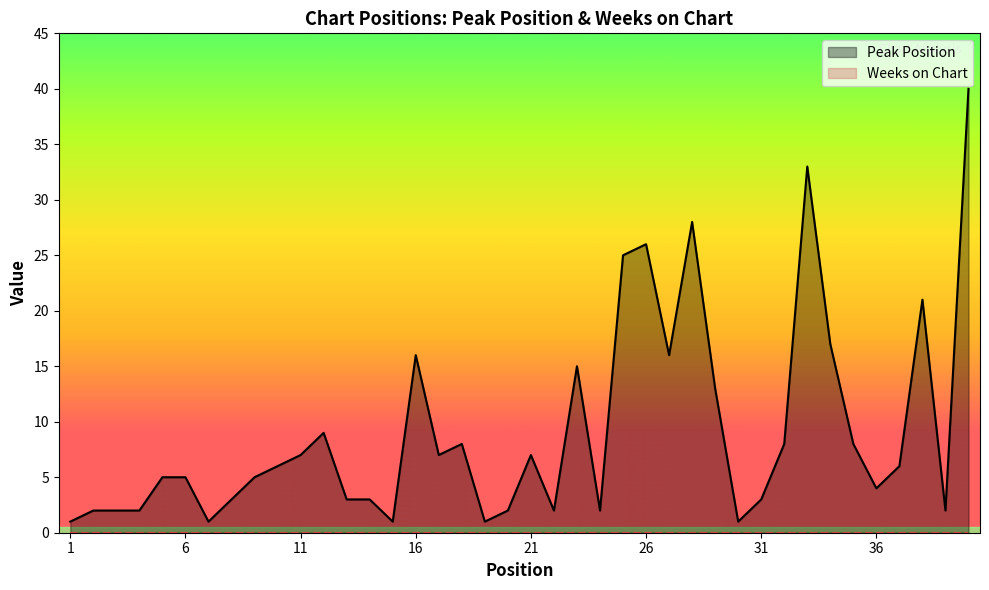

Which series has the largest total across all categories?

Peak Position